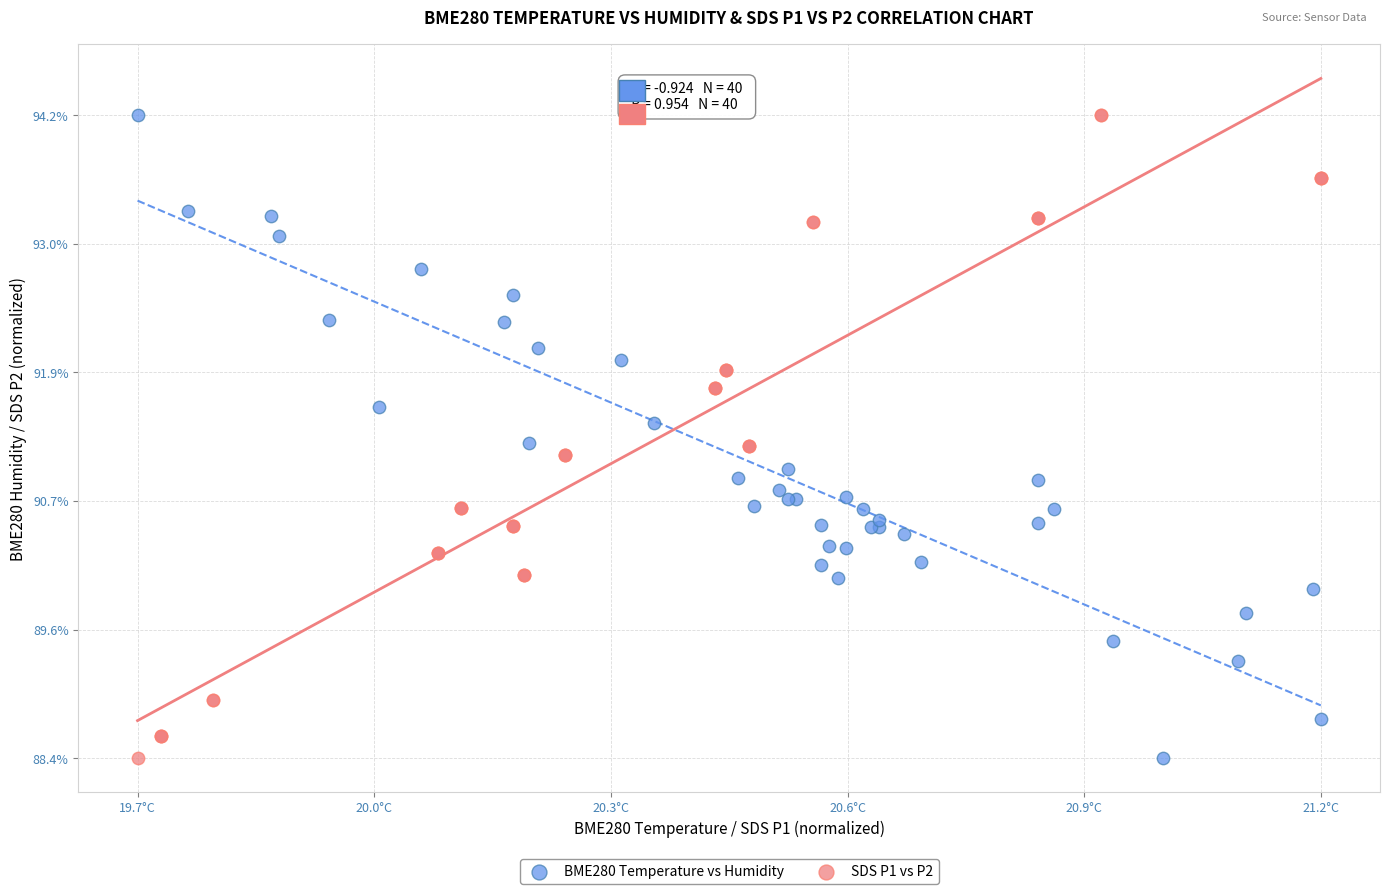

What are all the series names shown in the legend?

BME280 Temperature vs Humidity, SDS P1 vs P2